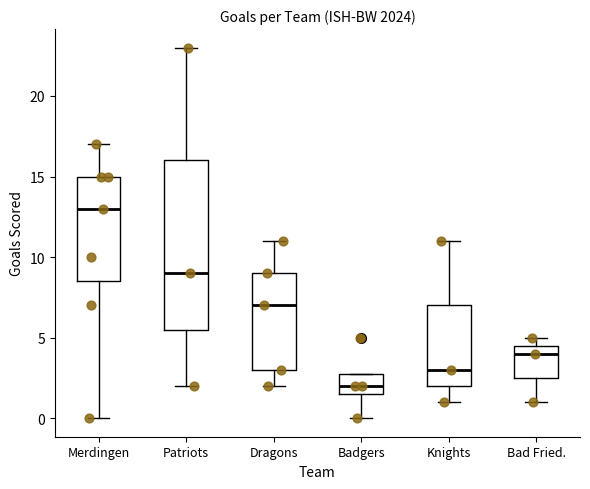

Where is the upper edge of the box for Merdingen on the y-axis? The values are not printed on the chart, so give them approximately, as read against the axis.

15.0